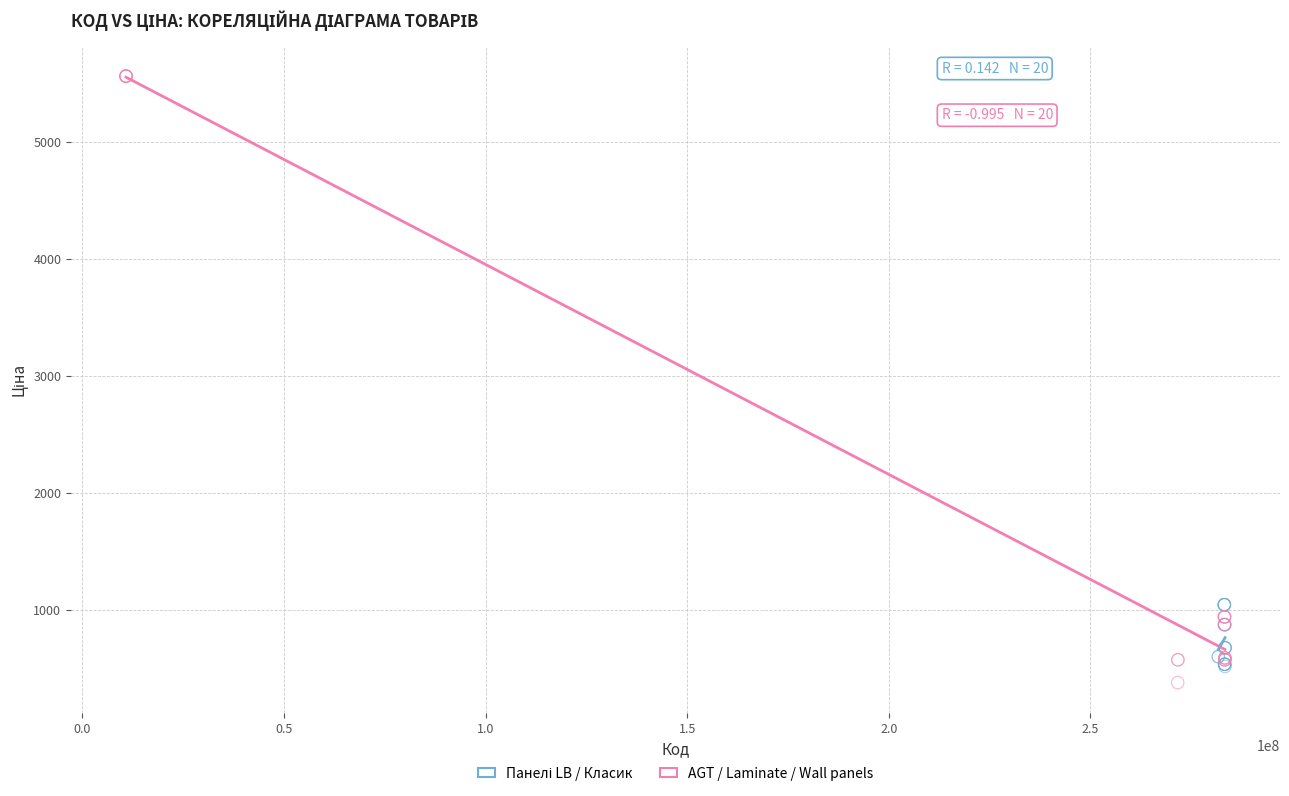

Which series has the widest spread of Y values?

AGT / Laminate / Wall panels